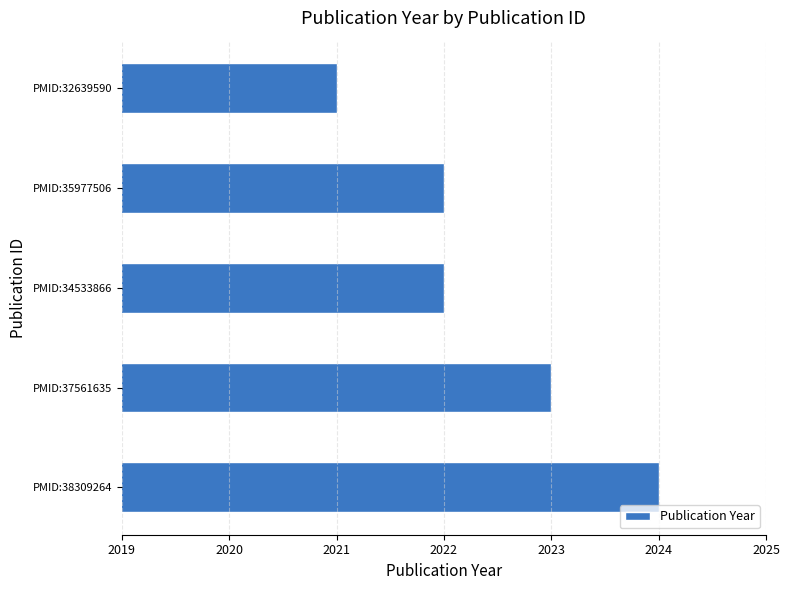

What is the approximate value at PMID:32639590?

2021